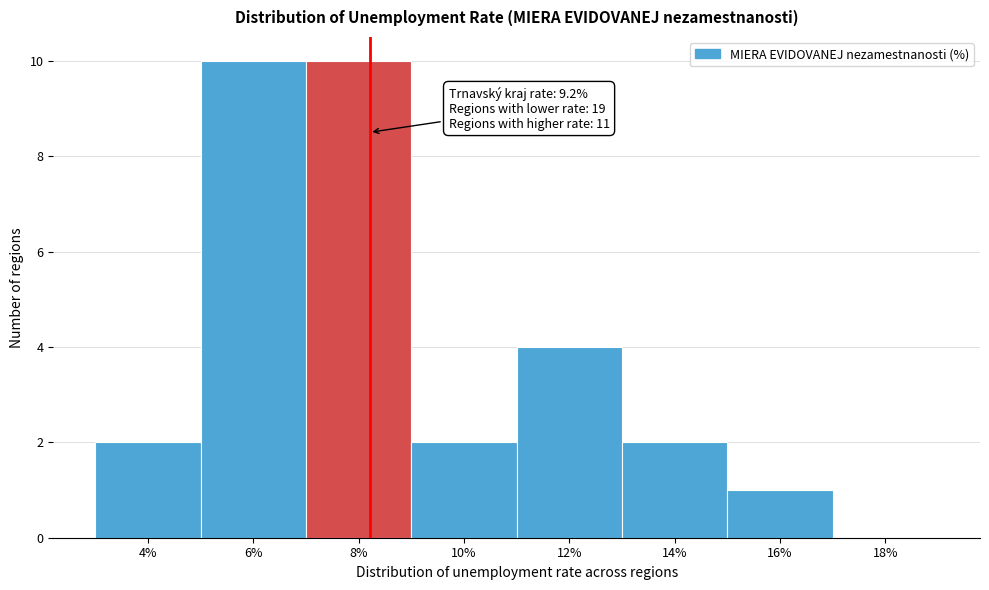

Reading left to right, what are all the values shown in this chart?

4%=2	6%=10	8%=10	10%=2	12%=4	14%=2	16%=1	18%=0